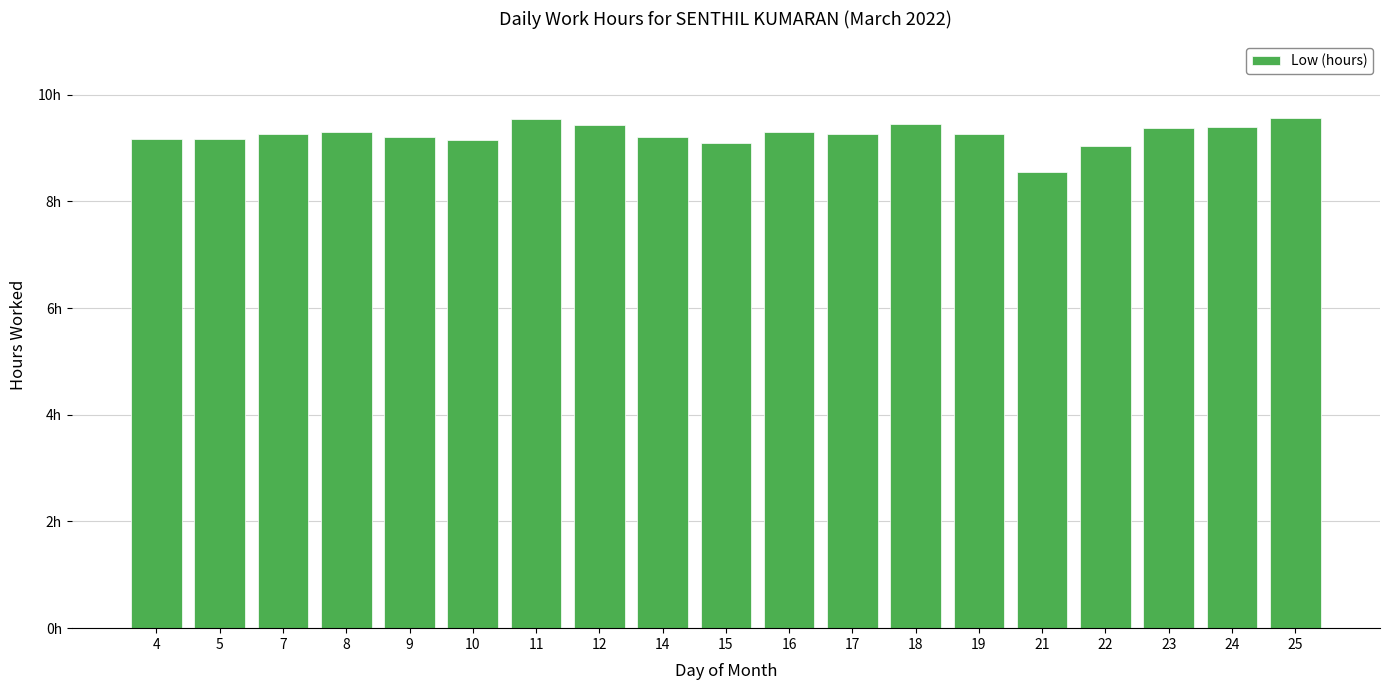

Reading left to right, transcribe all the data shown in this chart.

4=9.2	5=9.2	7=9.3	8=9.3	9=9.2	10=9.2	11=9.5	12=9.4	14=9.2	15=9.1	16=9.3	17=9.3	18=9.5	19=9.3	21=8.6	22=9.0	23=9.4	24=9.4	25=9.6